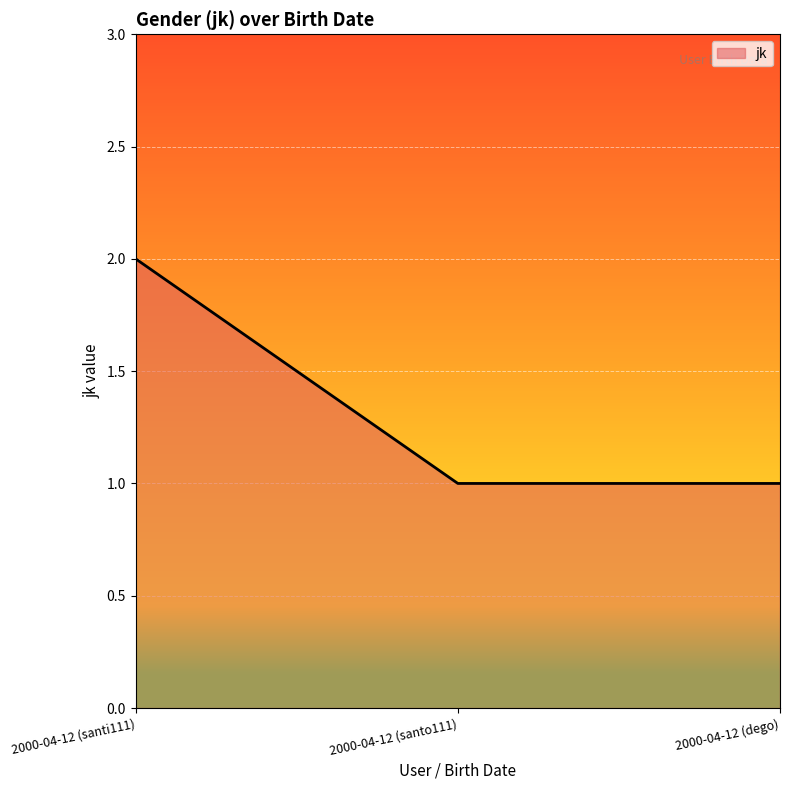

How many distinct data groups are displayed?

1